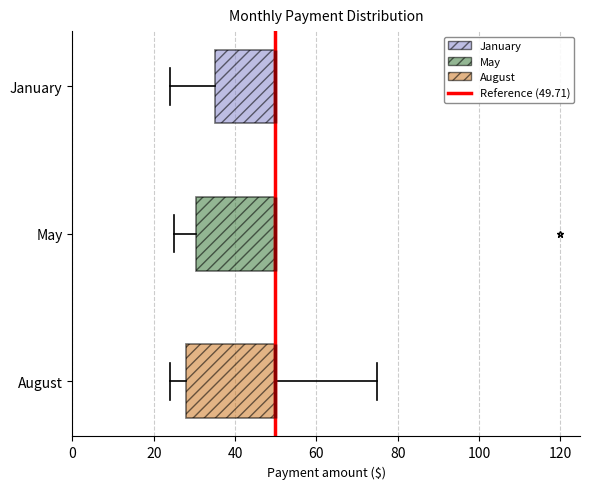

Reading bottom to top, read every box against the x-axis: the position of its median line, the range the box covers, and the ends of its whiskers. The values are not printed on the chart, so give them approximately, as read against the axis.

August: median 50 (drawn on the box's right edge), box 28 to 50, whiskers 24 to 76
May: median 50 (drawn on the box's right edge), box 30 to 50, whiskers 24 to 50
January: median 50 (drawn on the box's right edge), box 36 to 50, whiskers 24 to 50